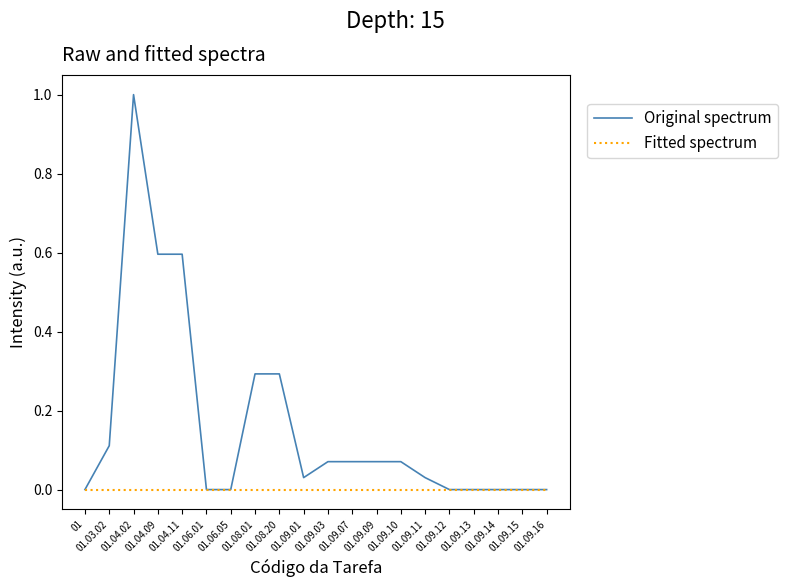

At which category is the sum across all series the highest?

01.04.02